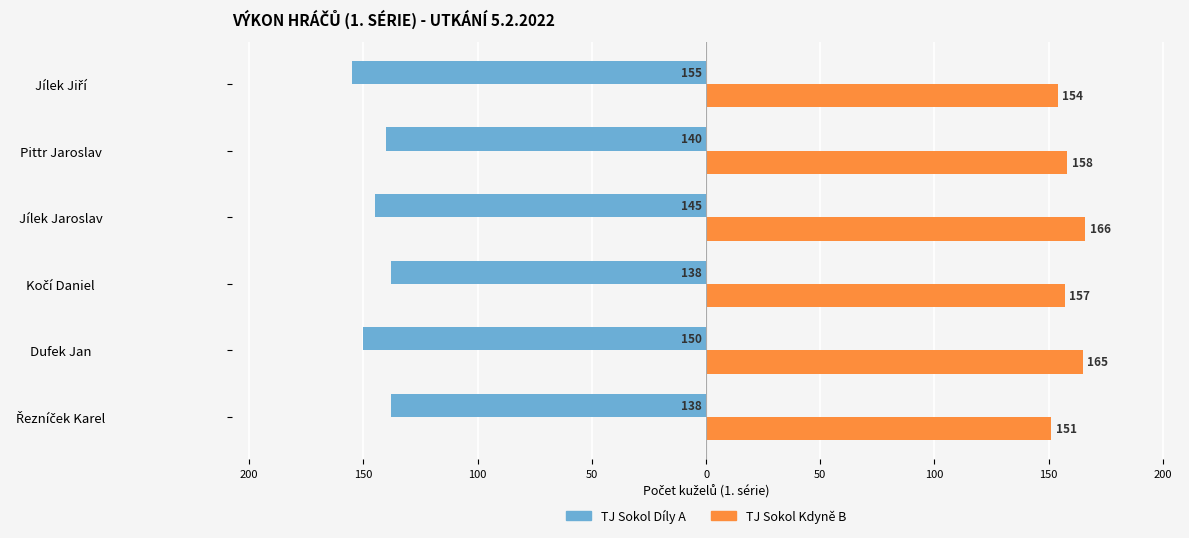

What are all the series names shown in the legend?

TJ Sokol Díly A, TJ Sokol Kdyně B